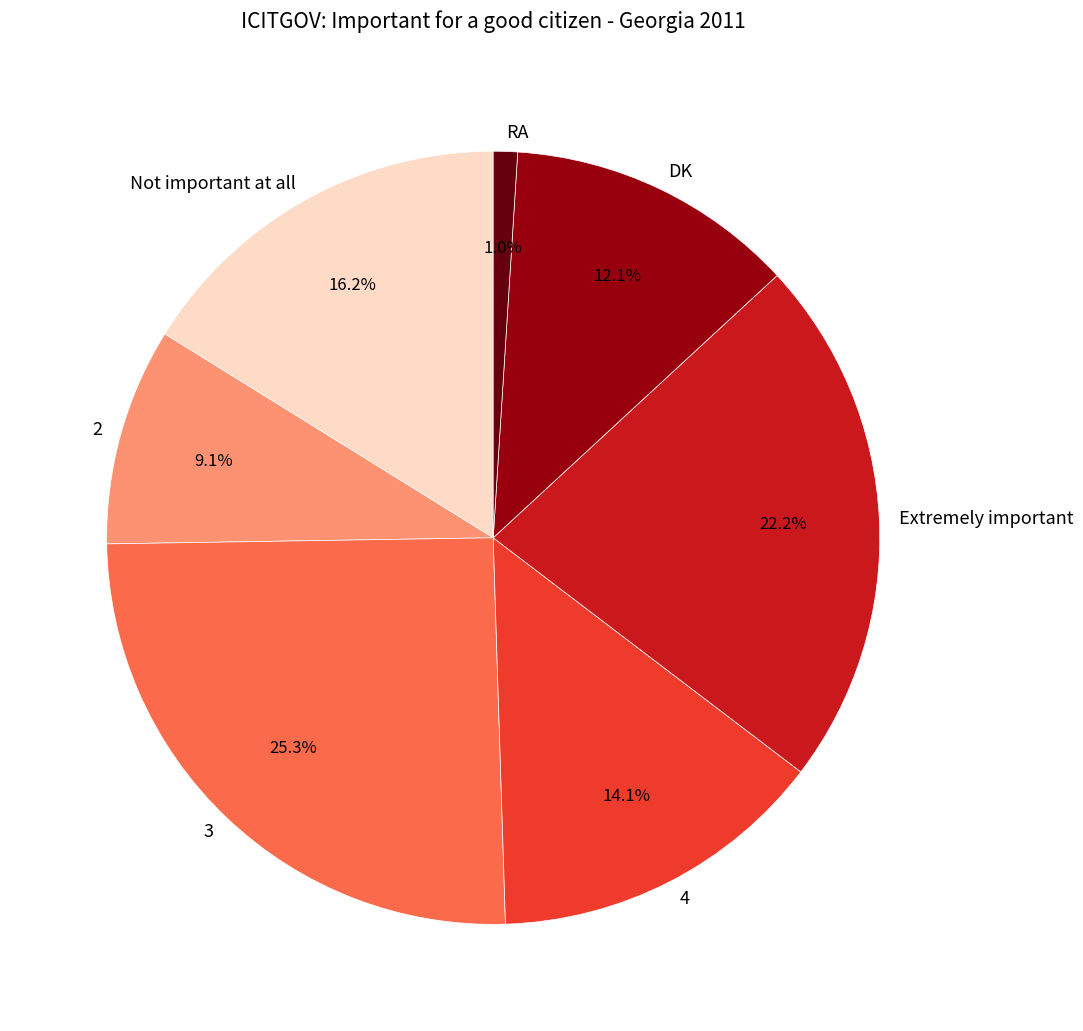

How many segments does this pie chart have?

7